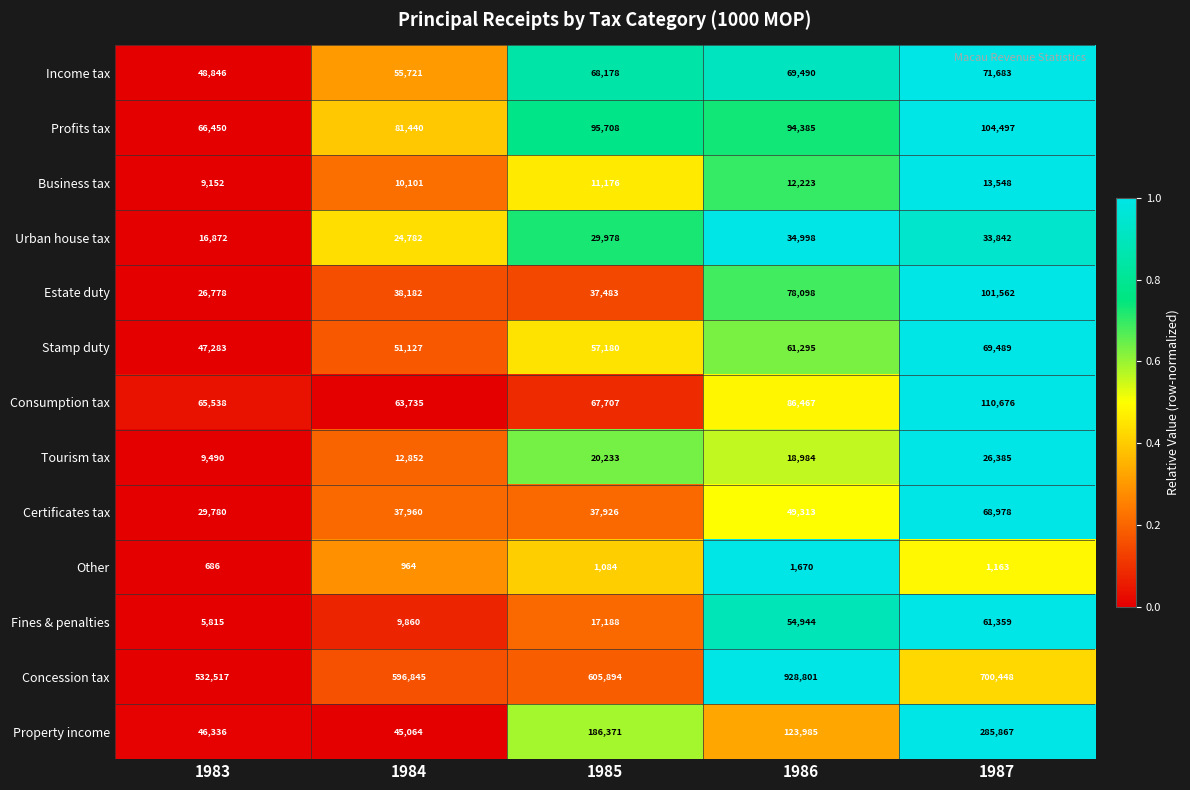

The value of Concession tax at 1985 is 605894. True or false?

True